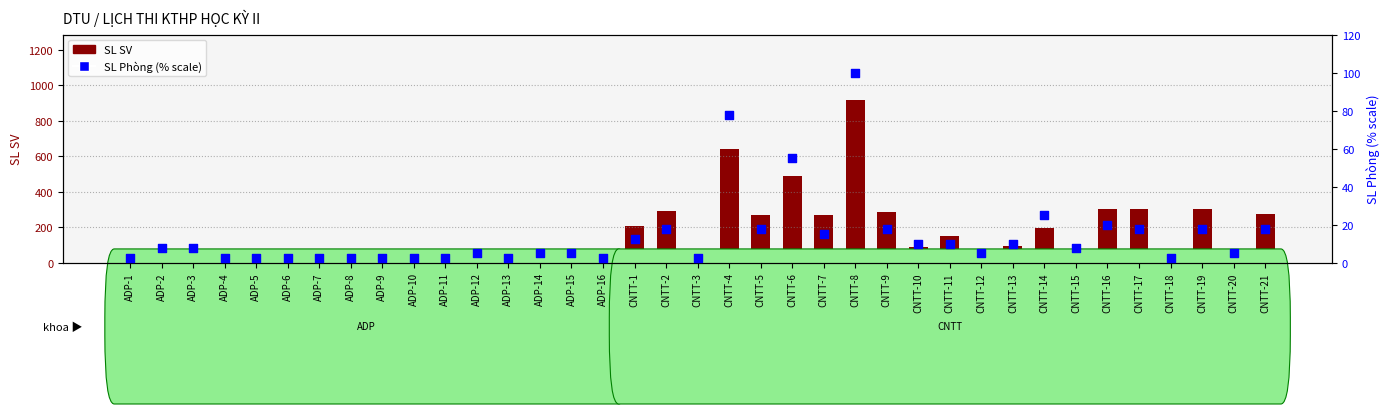

What is the total value across all series at ADP-16?

22.5